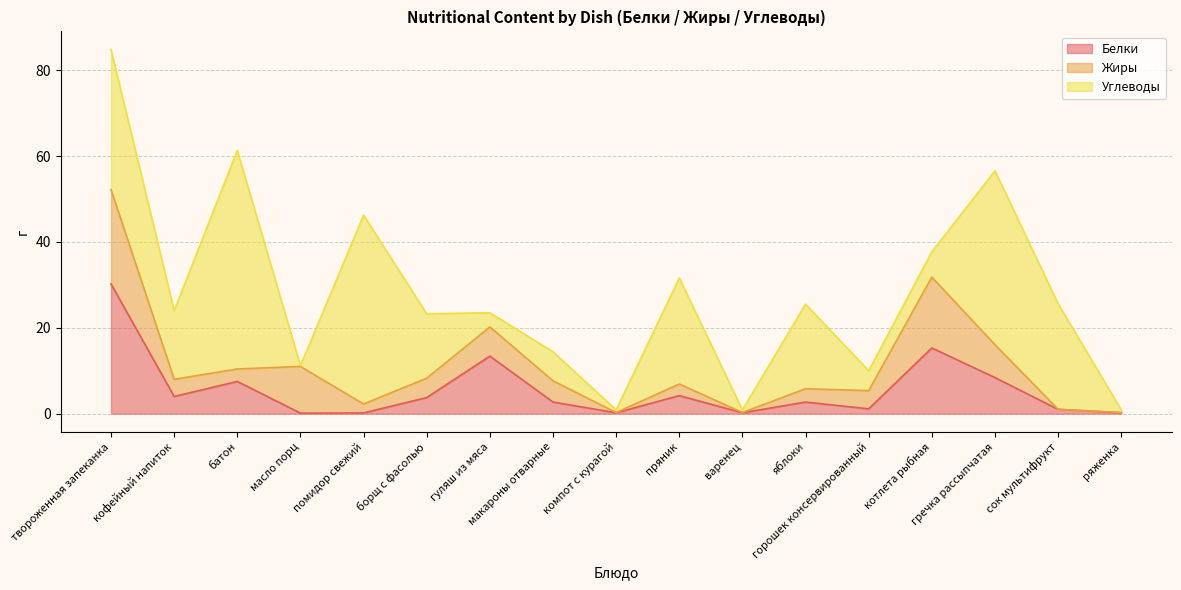

What is the sum of the Белки values at ряженка and макароны отварные?

2.9